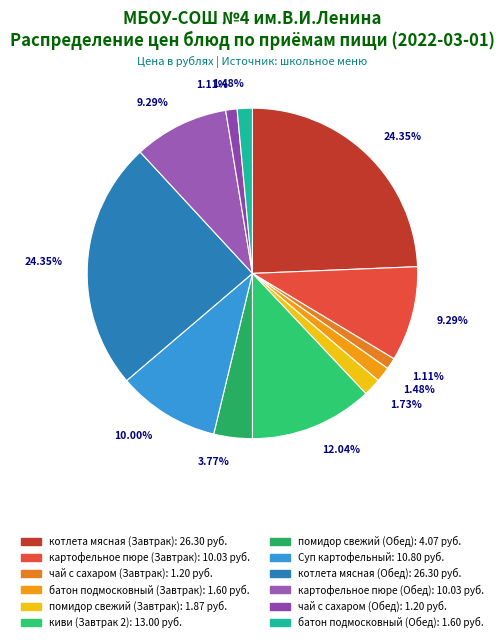

Approximately how many times larger is the value at киви (Завтрак 2) compared to батон подмосковный (Обед)?

8.1